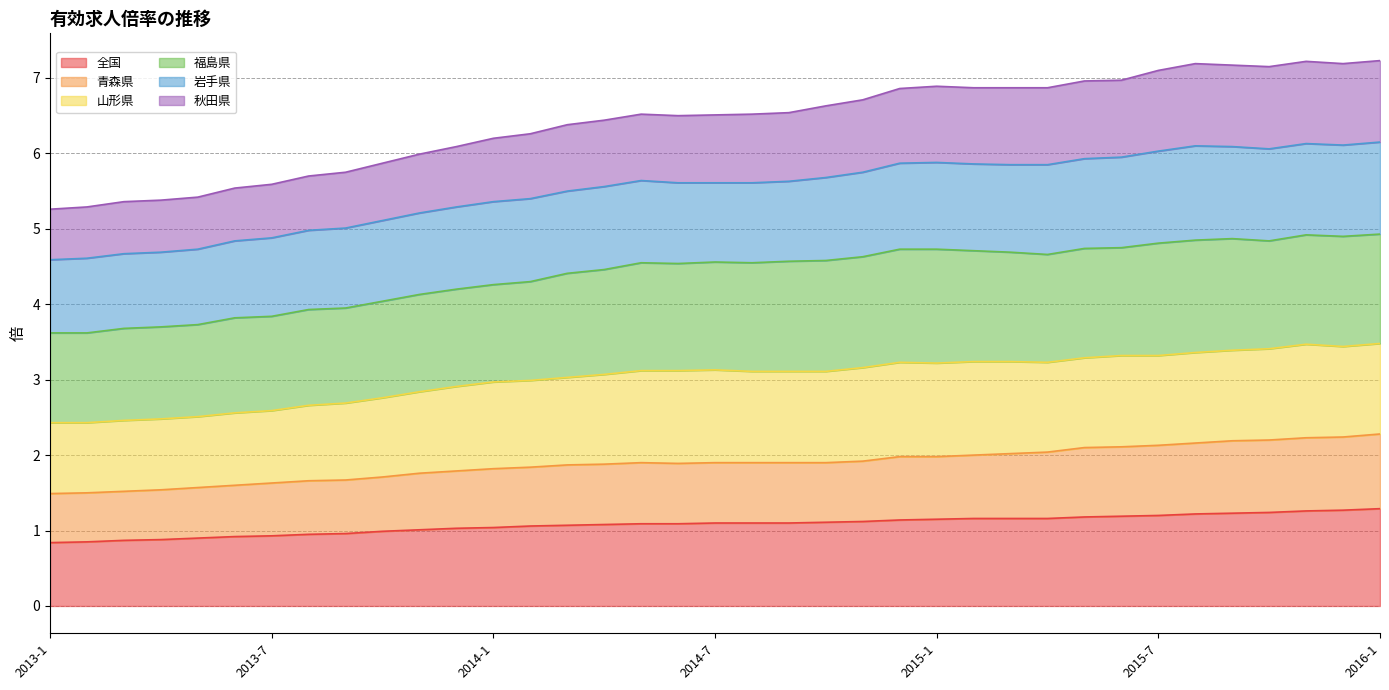

What is the lowest value of the 全国 series?

0.8